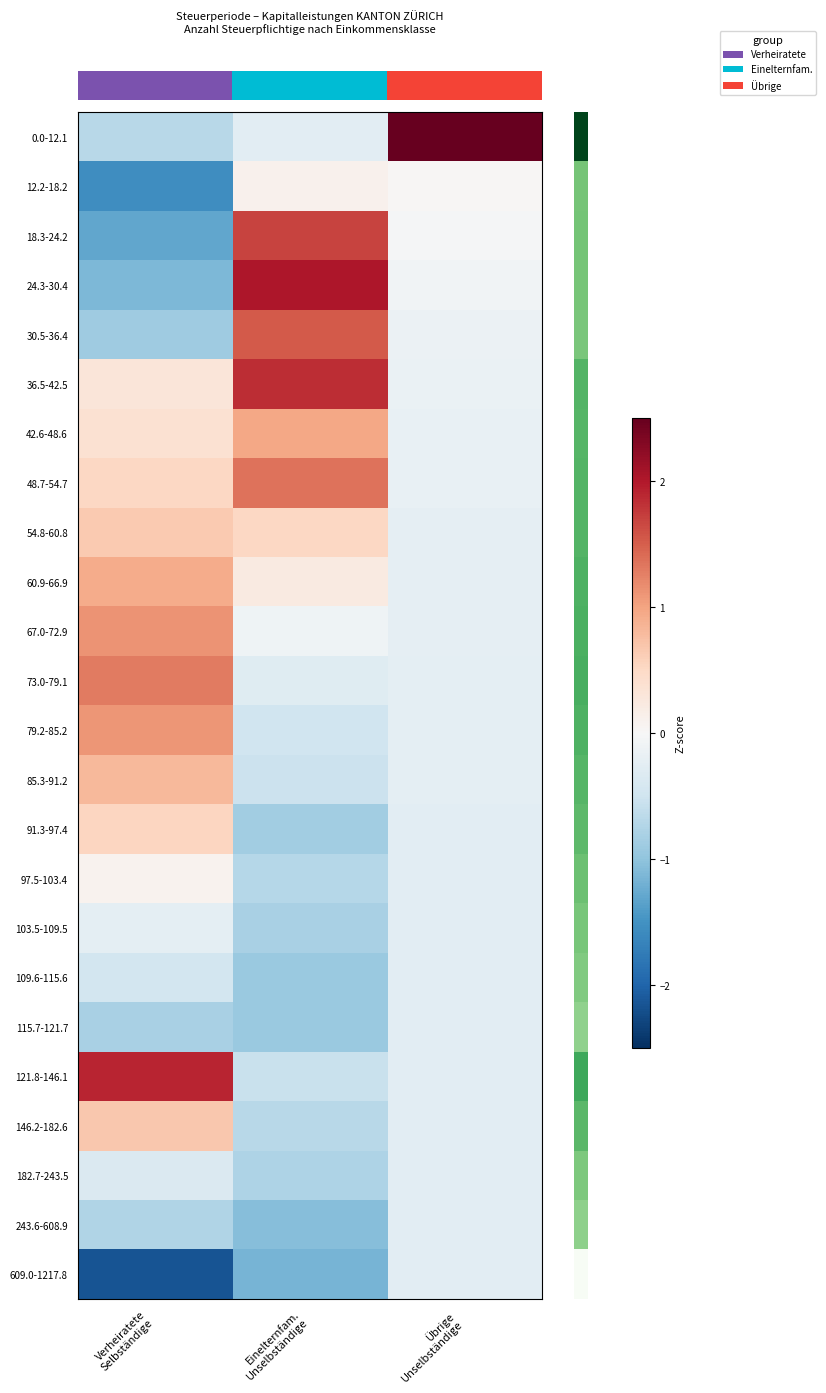

What is the spread (max minus min) of values at Übrige
Unselbständige?

5.0